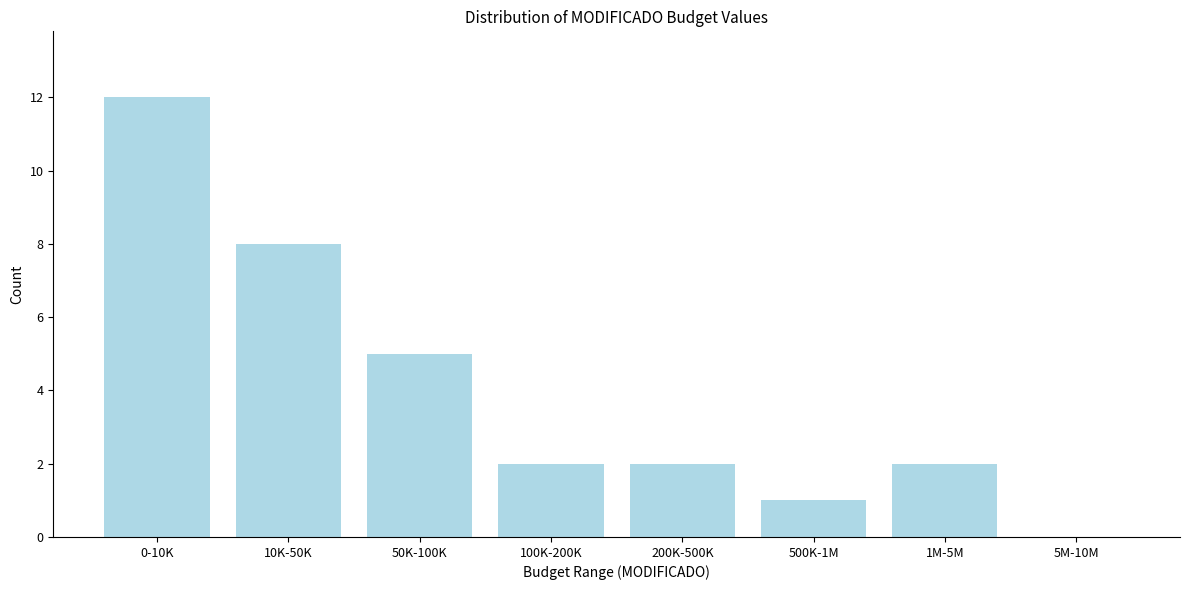

Reading right to left, list all the values displayed in this chart.

5M-10M=0	1M-5M=2	500K-1M=1	200K-500K=2	100K-200K=2	50K-100K=5	10K-50K=8	0-10K=12